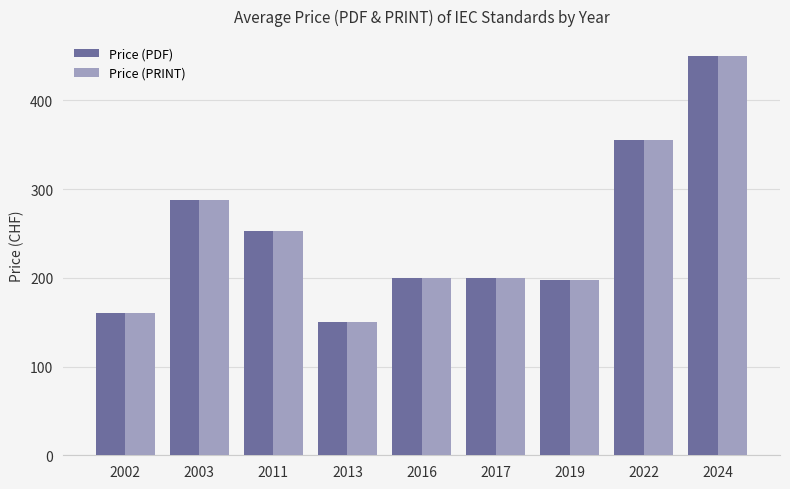

How many bars are there in each group?

2